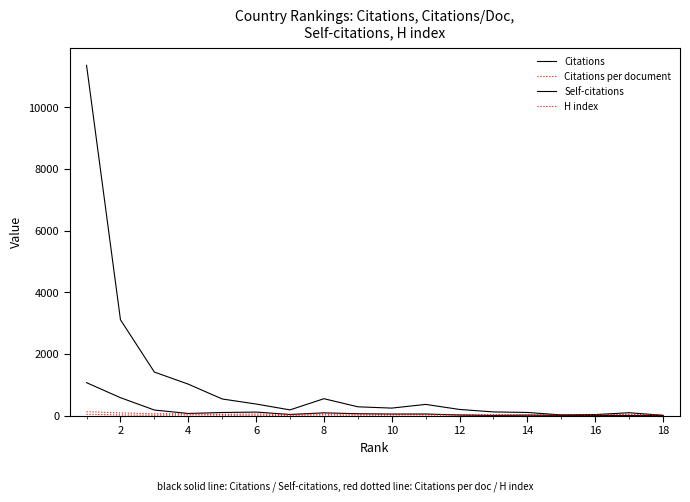

Does the chart have visible grid lines?

No